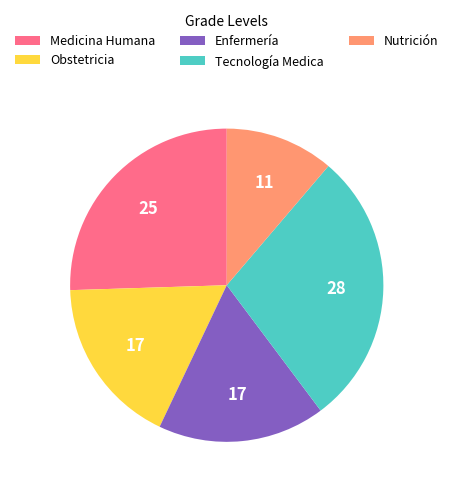

Is it true that Obstetricia is 17% of the pie?

True